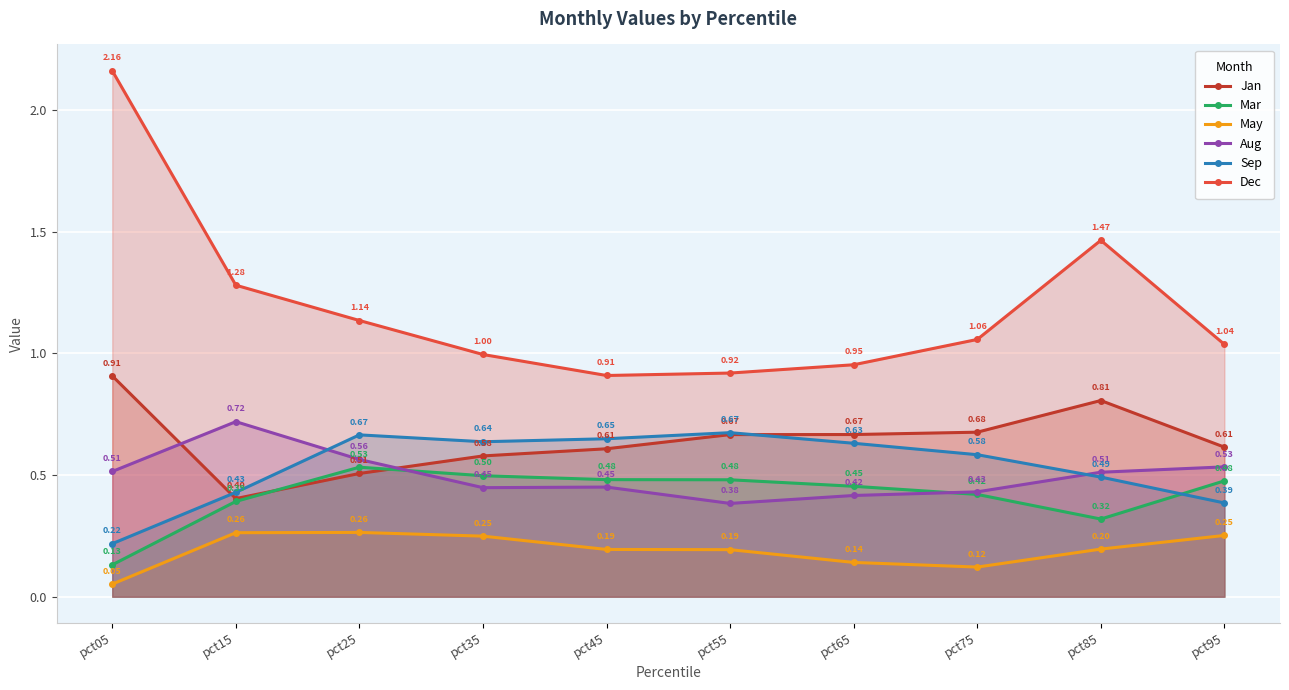

What is the spread (max minus min) of values at pct25?

0.9